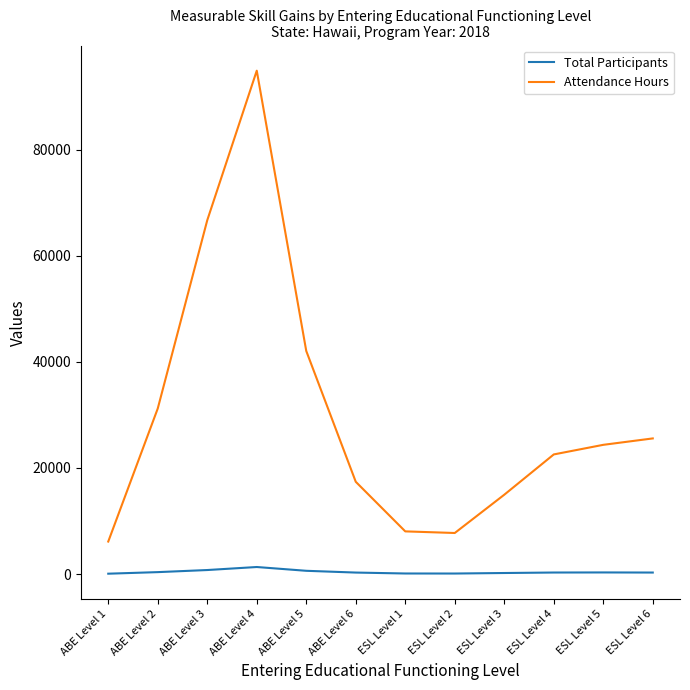

Read the Total Participants value at ESL Level 3.

191.0